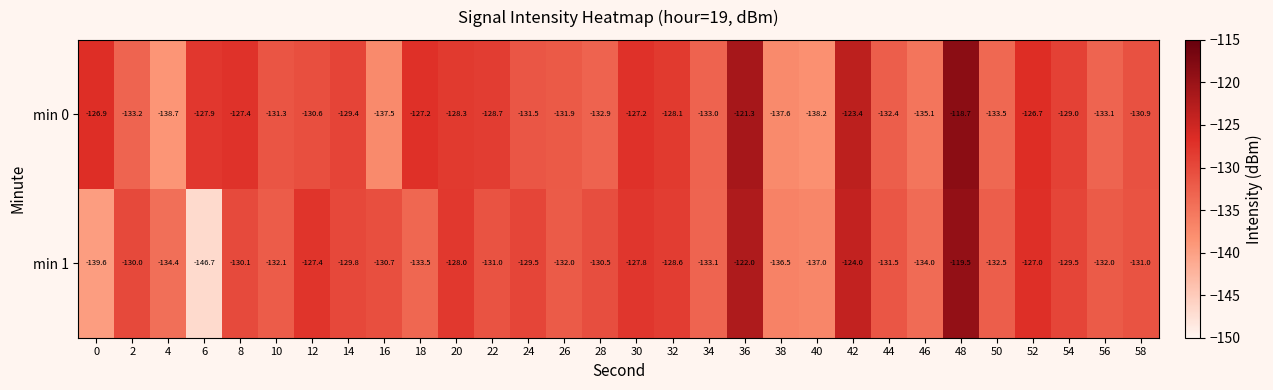

Where is min 1 nearest to the value -133?

34